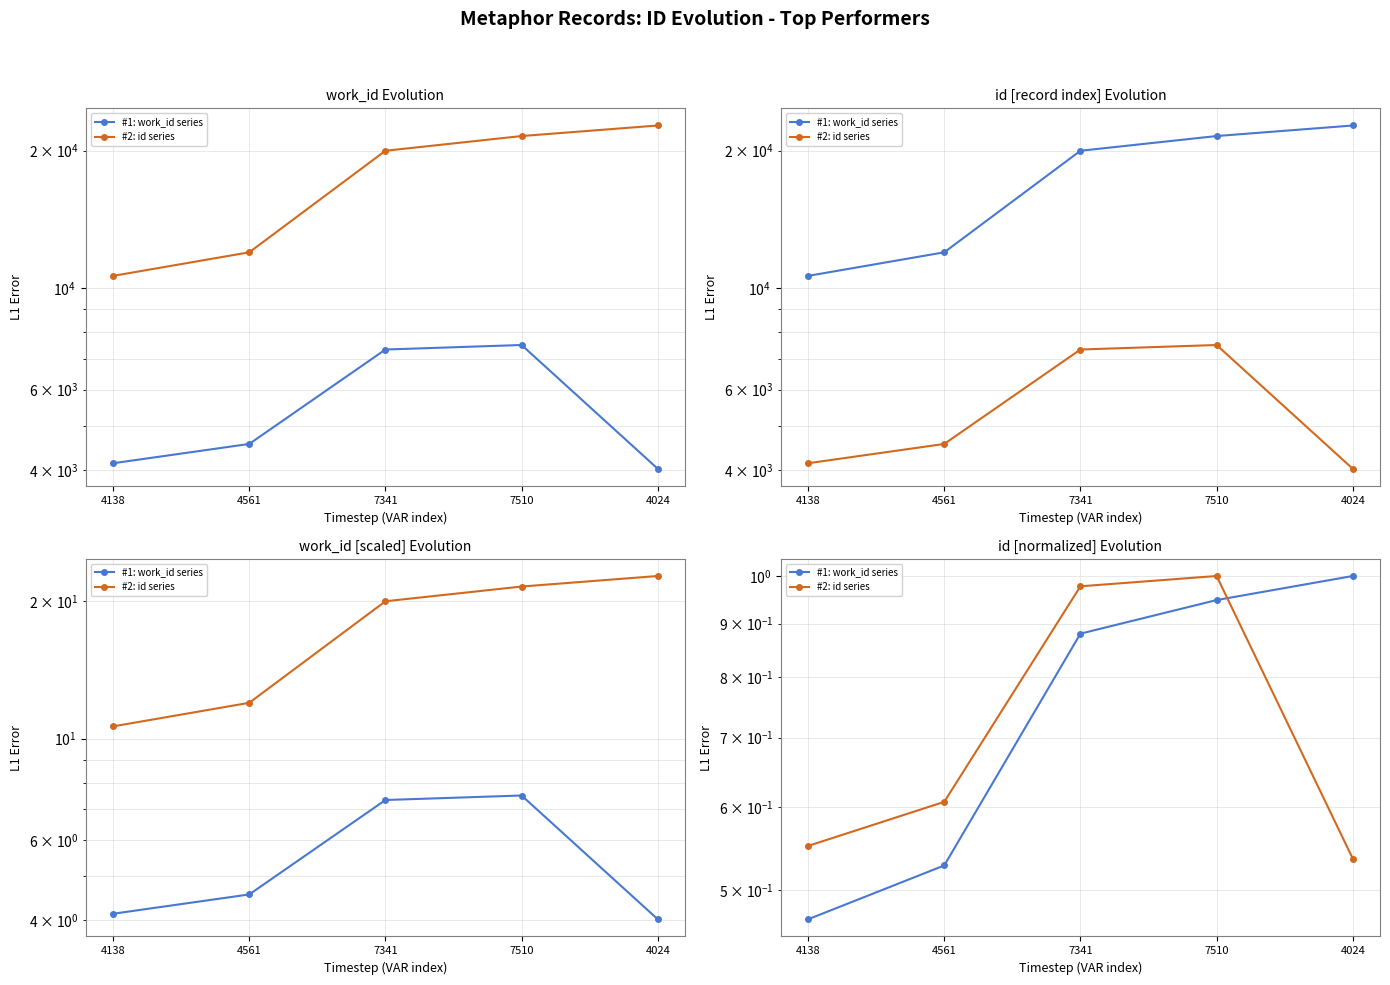

Which series has the largest range (max minus min)?

#1: work_id series